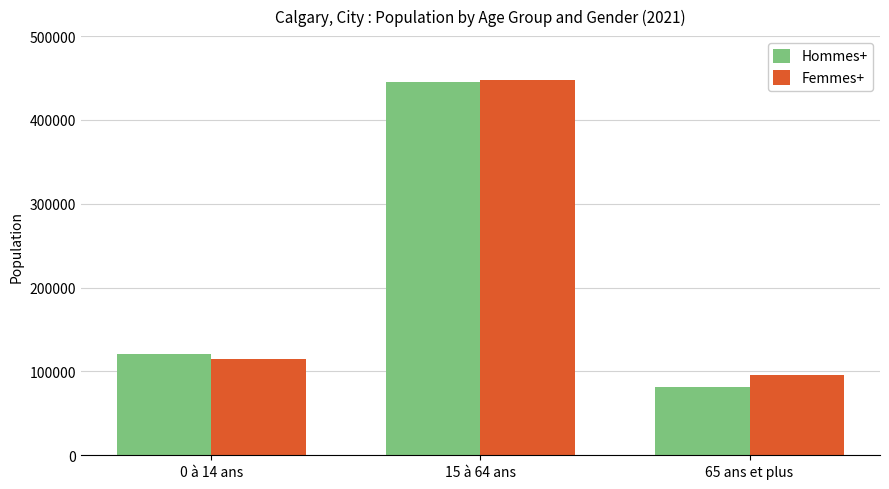

At which category is the sum across all series the highest?

15 à 64 ans